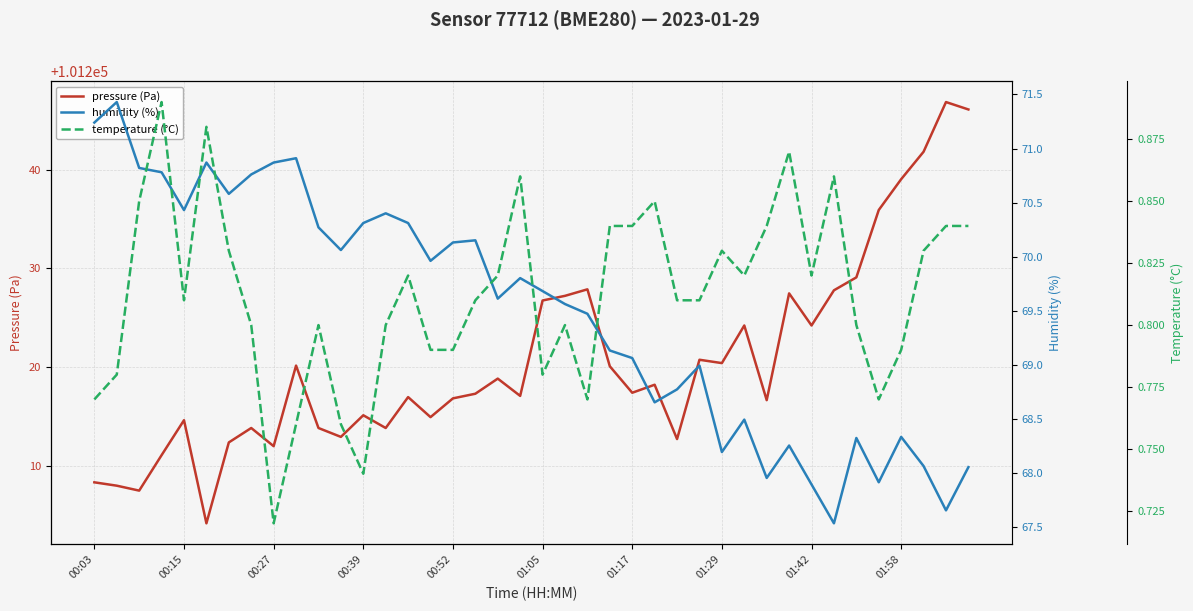

Which series has the widest spread of values?

pressure (Pa)